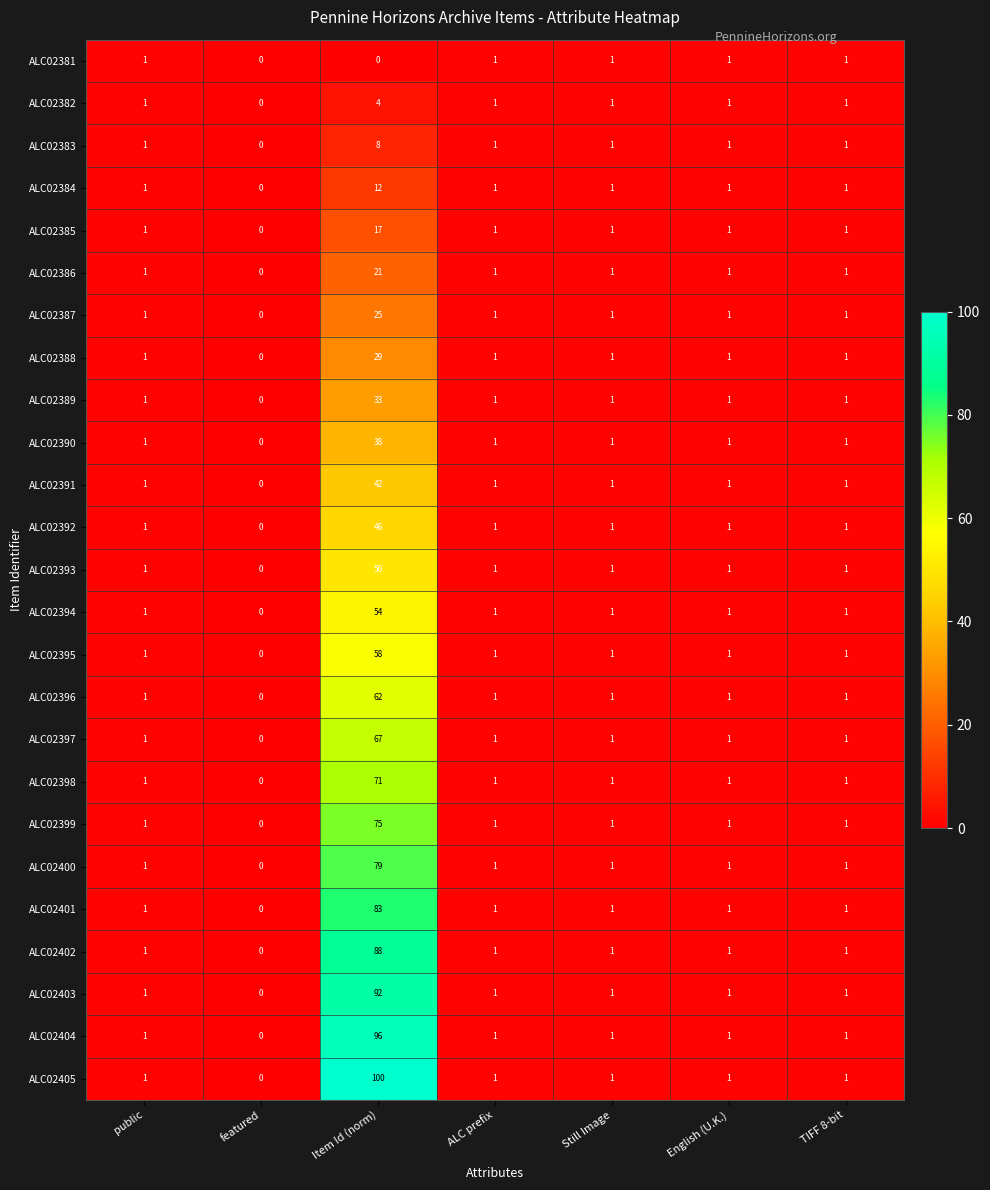

Read the ALC02405 value at Item Id (norm).

100